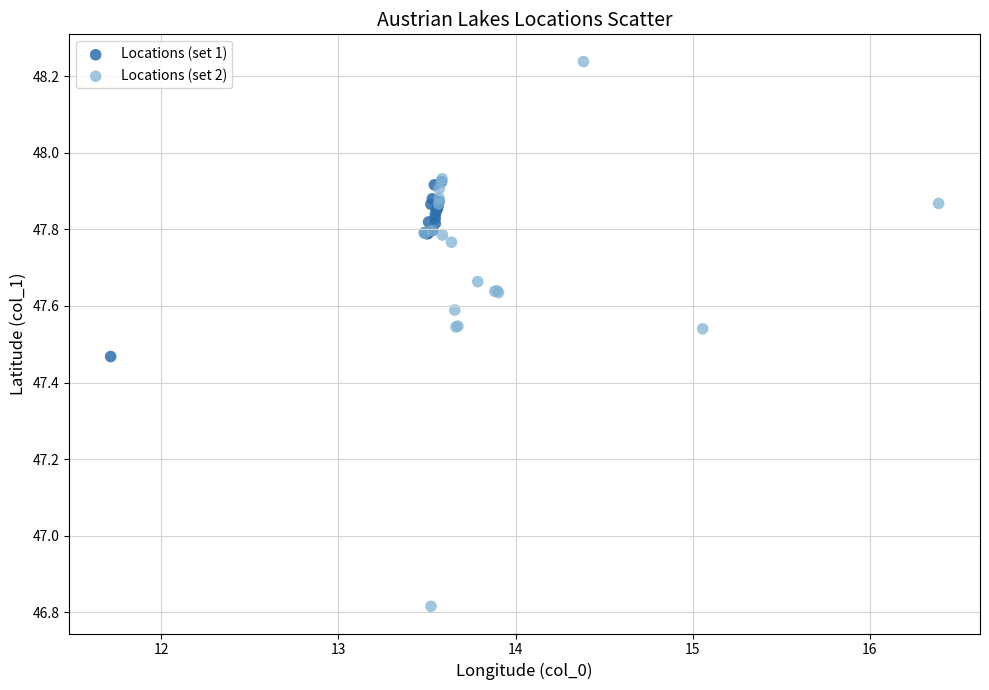

What are all the series names shown in the legend?

Locations (set 1), Locations (set 2)